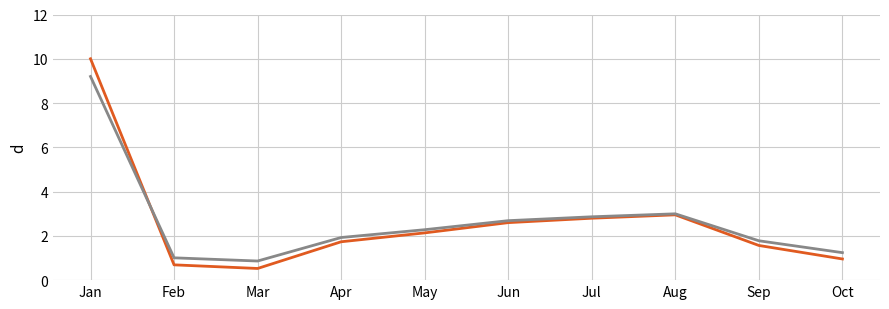

What is the greatest value displayed?

10.0